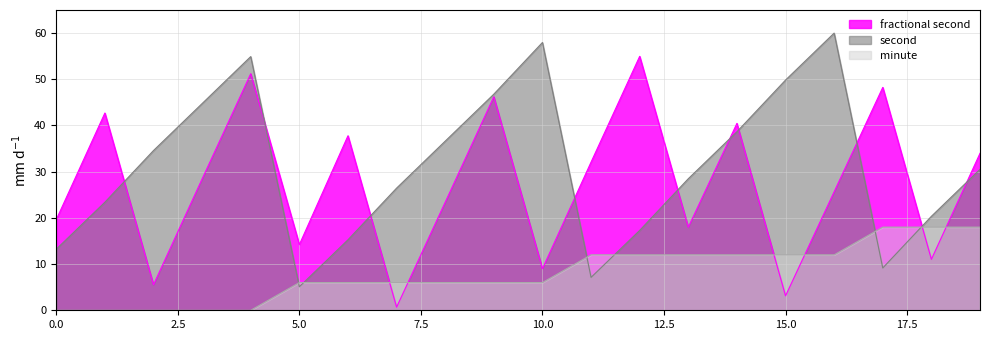

How many lines are shown in the chart?

3